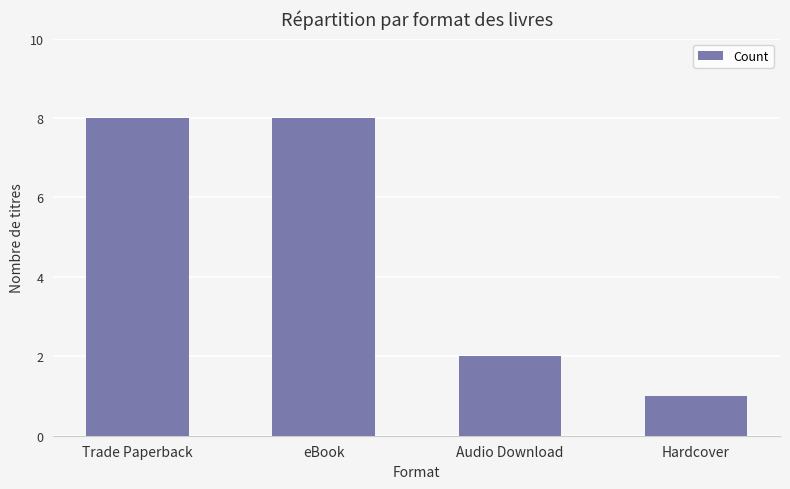

The value at eBook is 8. True or false?

True